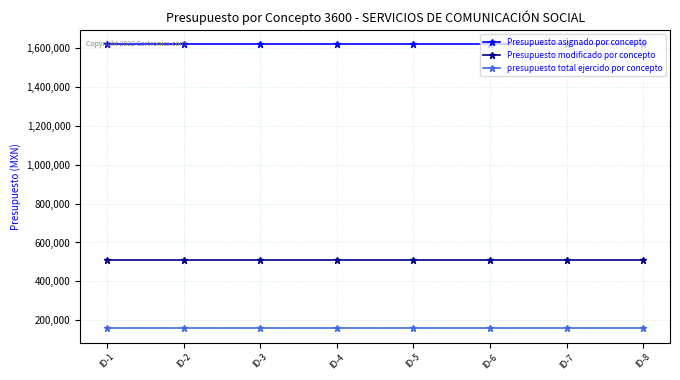

What is the value of the presupuesto total ejercido por concepto point at the 1st from the left?

157296.0